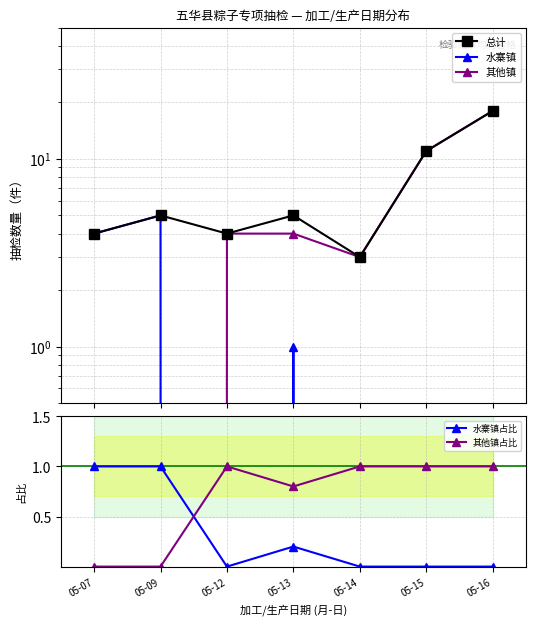

True or false: 其他镇 and 总计 cross at least once.

False